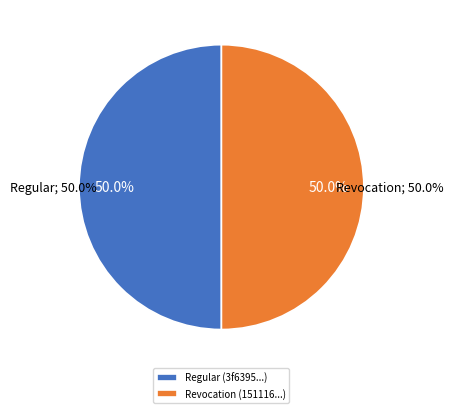

To the nearest percent, what is the combined percentage of tx_type: Regular and tx_type: Revocation?

100%